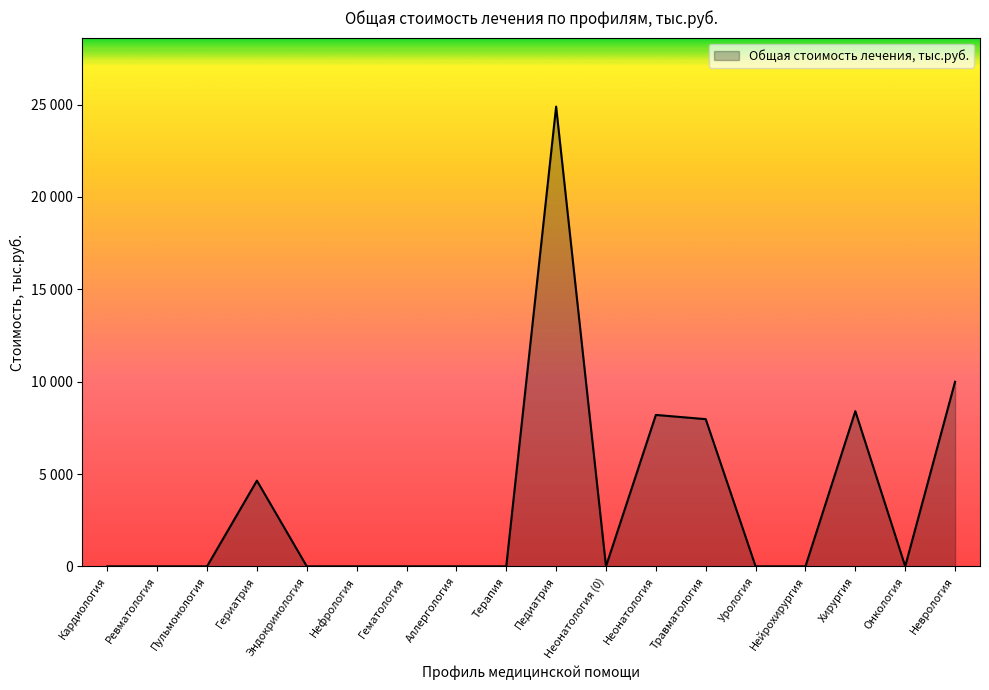

Is it true that the value at Педиатрия is 36000.7?

False